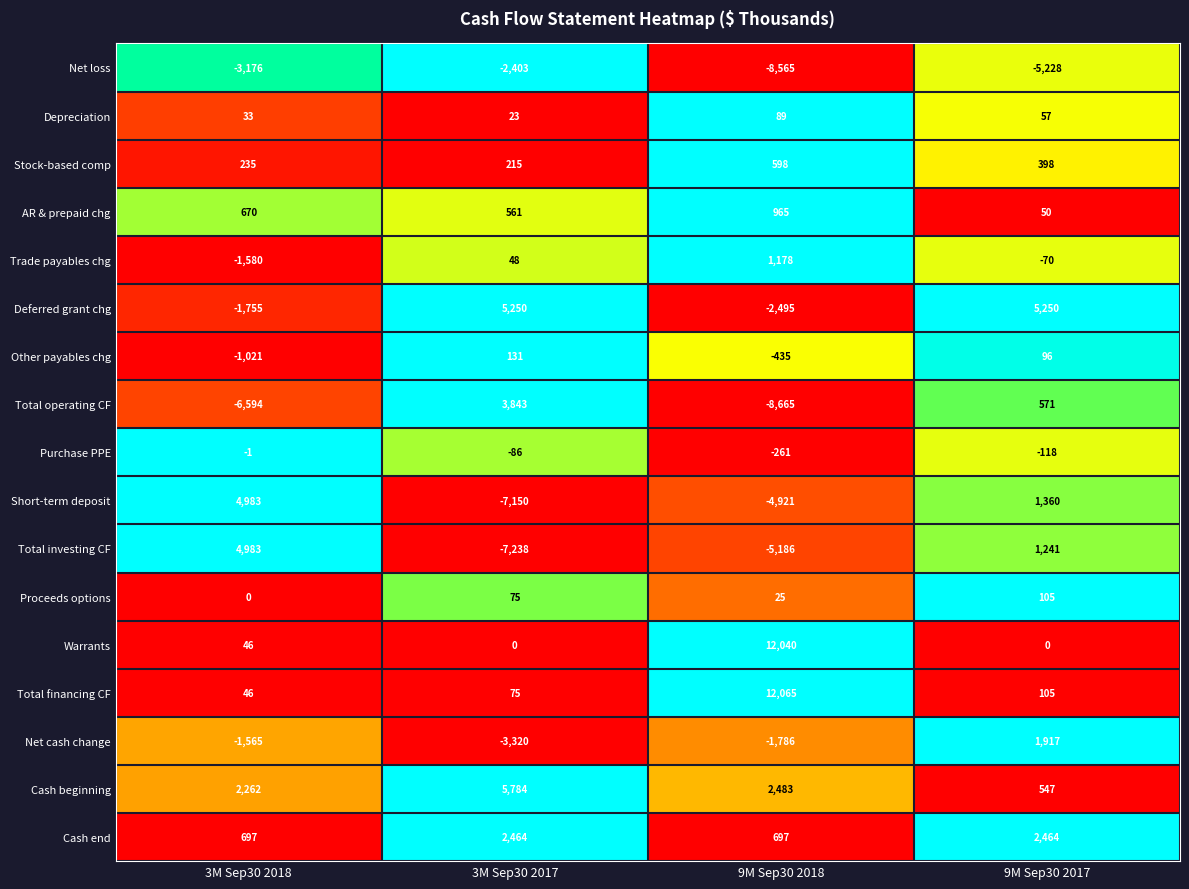

The value of Other payables chg at 9M Sep30 2018 is -435. True or false?

True